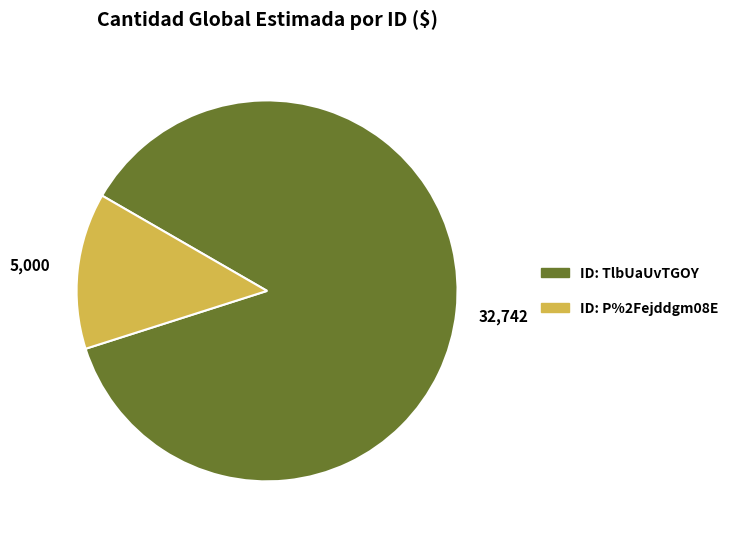

Is there any slice that represents more than half of the pie?

Yes